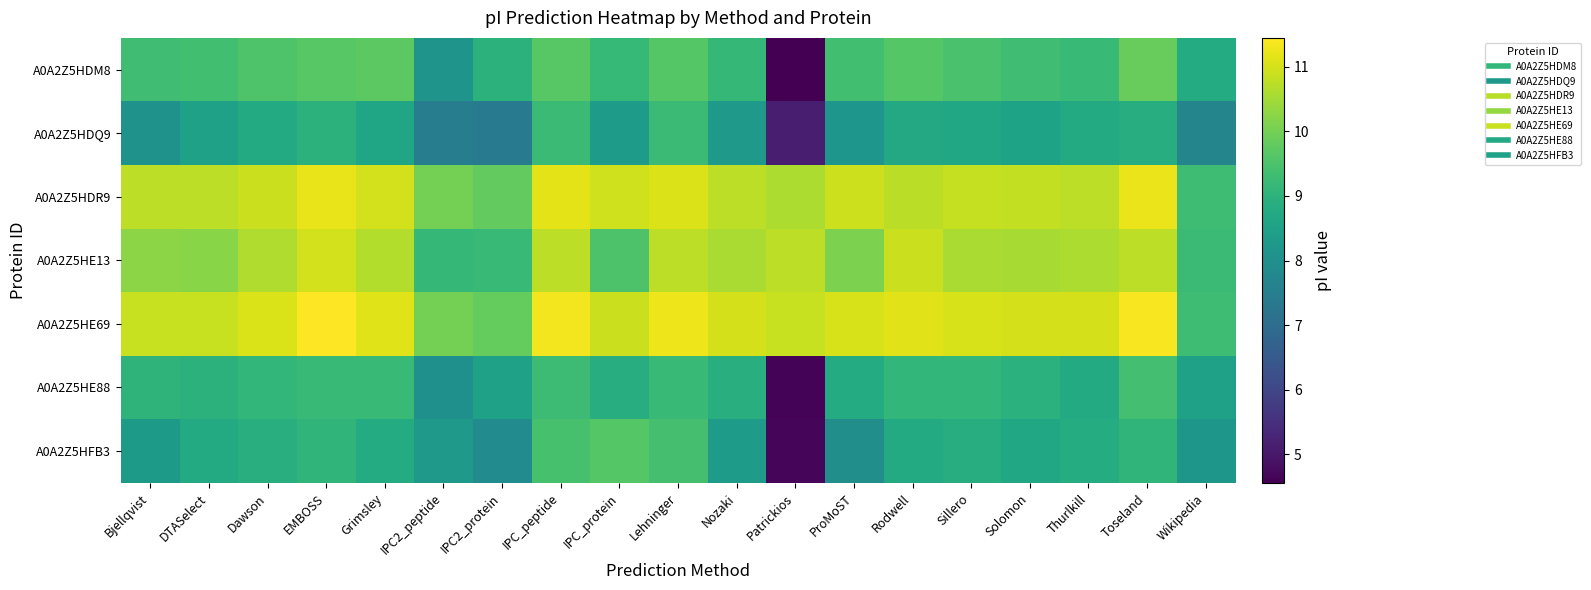

Reading left to right, transcribe all the data shown in this chart.

A0A2Z5HDM8: Bjellqvist=9.3	DTASelect=9.4	Dawson=9.6	EMBOSS=9.6	Grimsley=9.7	IPC2_peptide=8.1	IPC2_protein=9.0	IPC_peptide=9.7	IPC_protein=9.2	Lehninger=9.6	Nozaki=9.1	Patrickios=4.6	ProMoST=9.4	Rodwell=9.6	Sillero=9.5	Solomon=9.3	Thurlkill=9.2	Toseland=9.8	Wikipedia=8.8
A0A2Z5HDQ9: Bjellqvist=8.1	DTASelect=8.5	Dawson=8.8	EMBOSS=9.0	Grimsley=8.6	IPC2_peptide=7.5	IPC2_protein=7.4	IPC_peptide=9.3	IPC_protein=8.4	Lehninger=9.3	Nozaki=8.3	Patrickios=5.1	ProMoST=8.2	Rodwell=8.7	Sillero=8.7	Solomon=8.6	Thurlkill=8.8	Toseland=8.9	Wikipedia=7.7
A0A2Z5HDR9: Bjellqvist=10.8	DTASelect=10.8	Dawson=10.9	EMBOSS=11.2	Grimsley=11.0	IPC2_peptide=10.0	IPC2_protein=9.8	IPC_peptide=11.2	IPC_protein=10.9	Lehninger=11.1	Nozaki=10.8	Patrickios=10.6	ProMoST=10.9	Rodwell=10.7	Sillero=10.8	Solomon=10.8	Thurlkill=10.8	Toseland=11.2	Wikipedia=9.3
A0A2Z5HE13: Bjellqvist=10.3	DTASelect=10.2	Dawson=10.6	EMBOSS=11.0	Grimsley=10.6	IPC2_peptide=9.1	IPC2_protein=9.2	IPC_peptide=10.8	IPC_protein=9.5	Lehninger=10.8	Nozaki=10.6	Patrickios=10.8	ProMoST=10.1	Rodwell=10.9	Sillero=10.6	Solomon=10.6	Thurlkill=10.6	Toseland=10.8	Wikipedia=9.2
A0A2Z5HE69: Bjellqvist=10.9	DTASelect=10.9	Dawson=11.1	EMBOSS=11.4	Grimsley=11.1	IPC2_peptide=10.0	IPC2_protein=9.8	IPC_peptide=11.3	IPC_protein=10.9	Lehninger=11.3	Nozaki=11.0	Patrickios=10.9	ProMoST=11.0	Rodwell=11.1	Sillero=11.0	Solomon=11.0	Thurlkill=11.0	Toseland=11.4	Wikipedia=9.3
A0A2Z5HE88: Bjellqvist=9.0	DTASelect=9.0	Dawson=9.1	EMBOSS=9.2	Grimsley=9.2	IPC2_peptide=8.0	IPC2_protein=8.5	IPC_peptide=9.3	IPC_protein=8.9	Lehninger=9.2	Nozaki=8.9	Patrickios=4.6	ProMoST=8.8	Rodwell=9.1	Sillero=9.1	Solomon=8.9	Thurlkill=8.8	Toseland=9.4	Wikipedia=8.5
A0A2Z5HFB3: Bjellqvist=8.3	DTASelect=8.8	Dawson=8.9	EMBOSS=9.1	Grimsley=8.8	IPC2_peptide=8.3	IPC2_protein=7.9	IPC_peptide=9.4	IPC_protein=9.6	Lehninger=9.4	Nozaki=8.3	Patrickios=4.7	ProMoST=8.0	Rodwell=8.8	Sillero=8.8	Solomon=8.7	Thurlkill=8.8	Toseland=9.1	Wikipedia=8.2